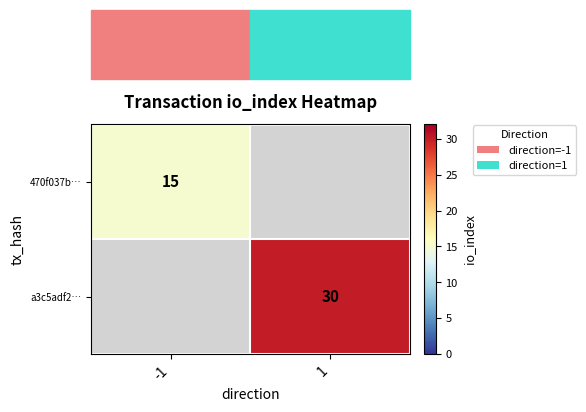

At which category does the chart reach its minimum across all series?

-1